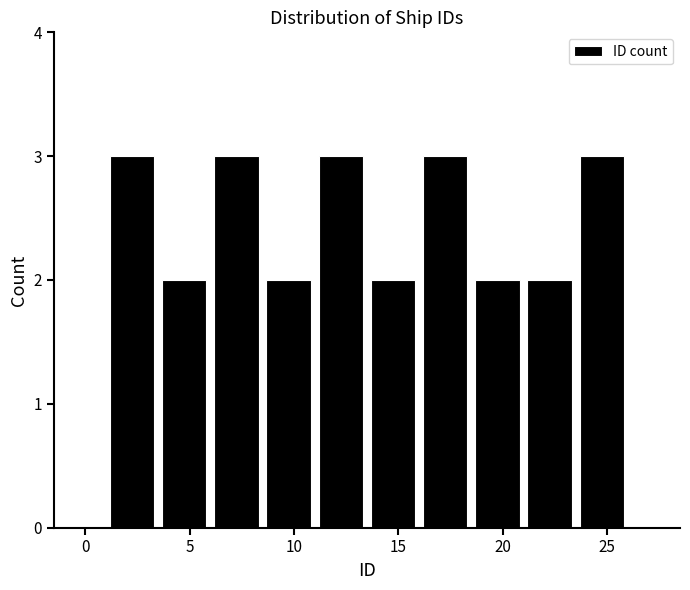

How tall is the bar that spans 11.0 to 13.5 on the x-axis? The values are not printed on the chart, so give them approximately, as read against the axis.

3